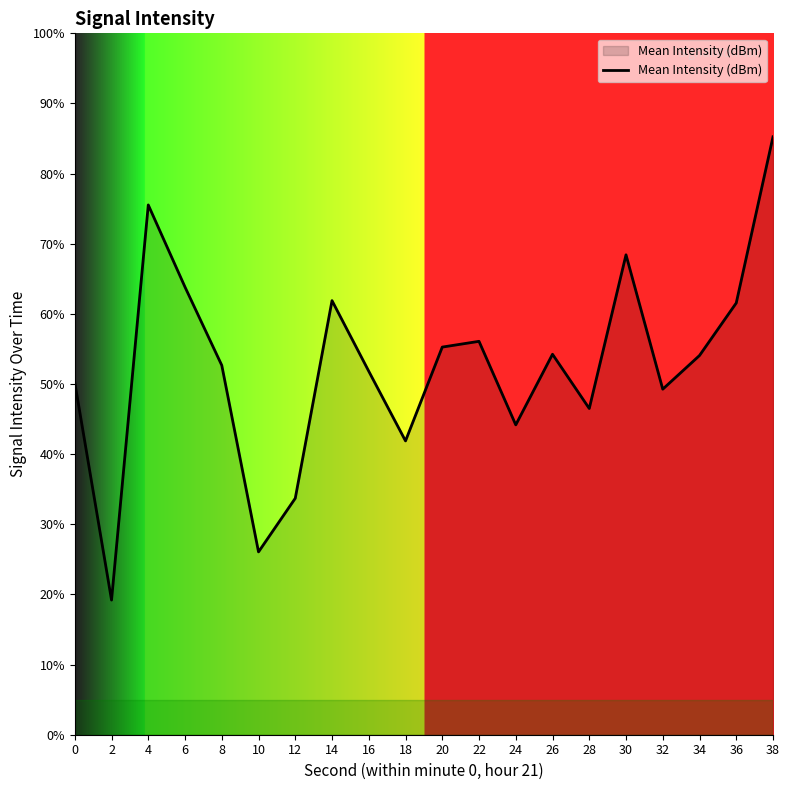

What is the maximum value shown in the chart?

85.2